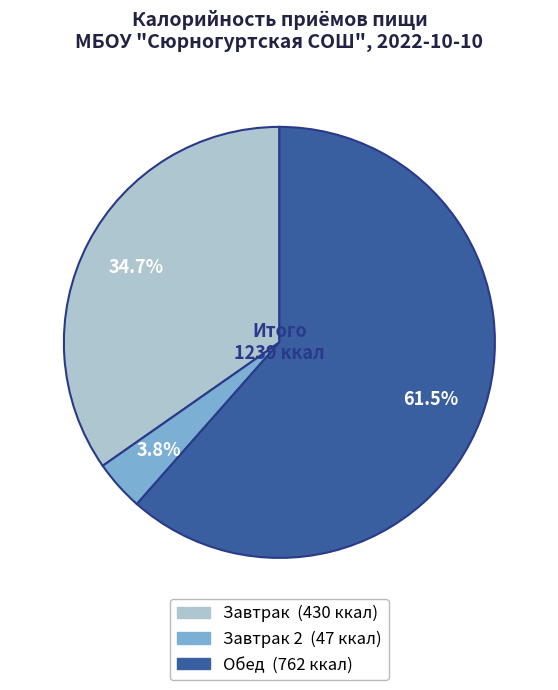

To the nearest percent, what is the average slice percentage?

33%